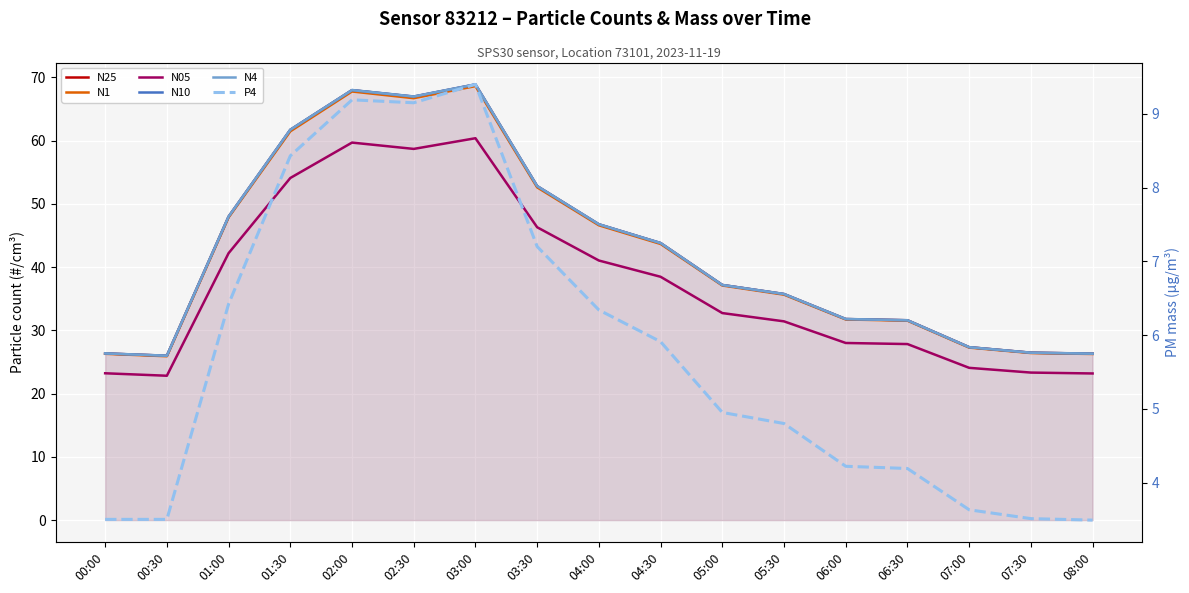

Between 08:00 and 01:30, which is larger?

01:30